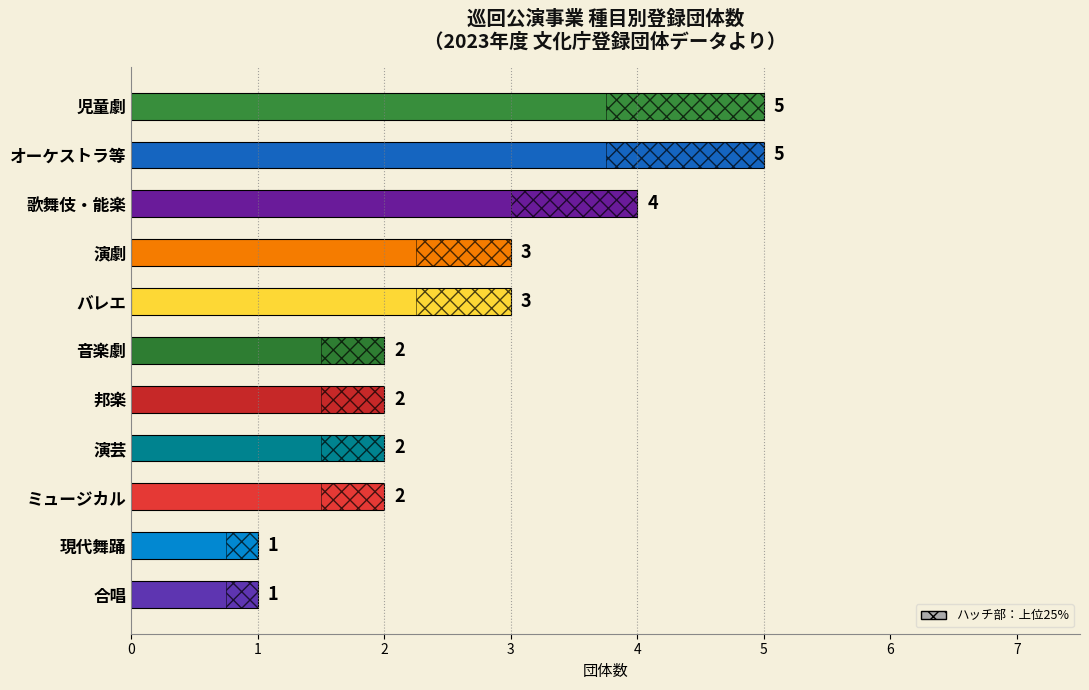

Read the value at オーケストラ等.

5